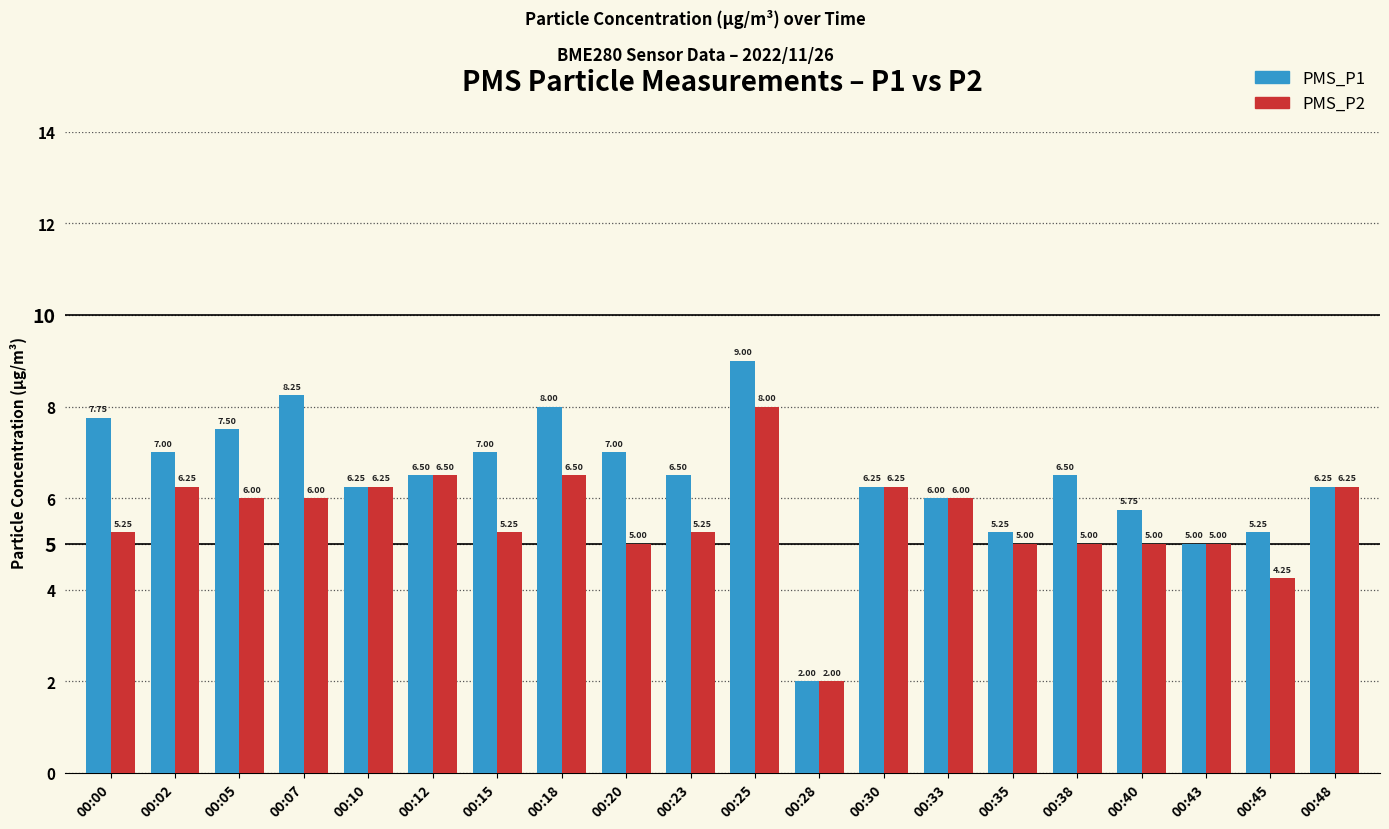

At which category does the chart reach its minimum across all series?

00:28